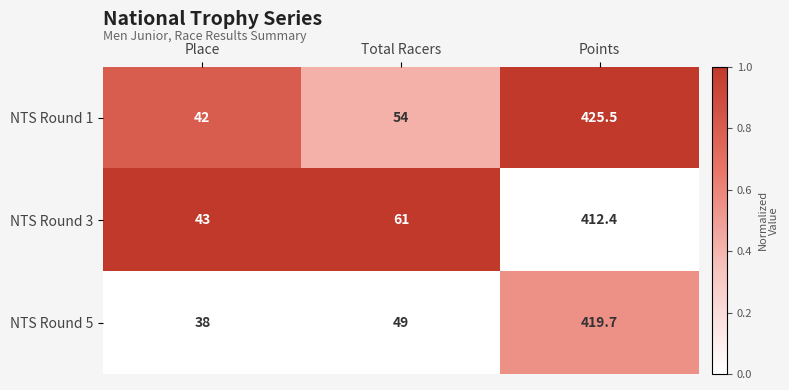

Which series has the largest total across all categories?

NTS Round 1